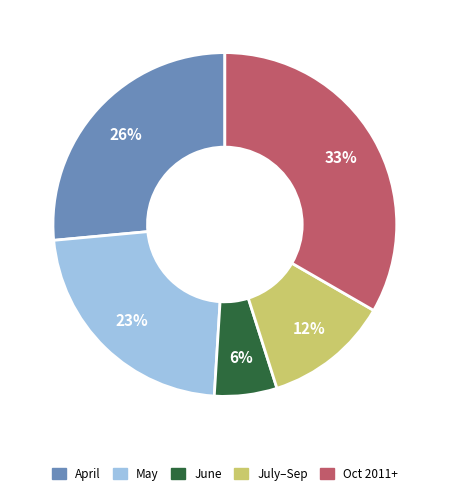

The Oct 2011+ slice represents 45% of the pie. True or false?

False